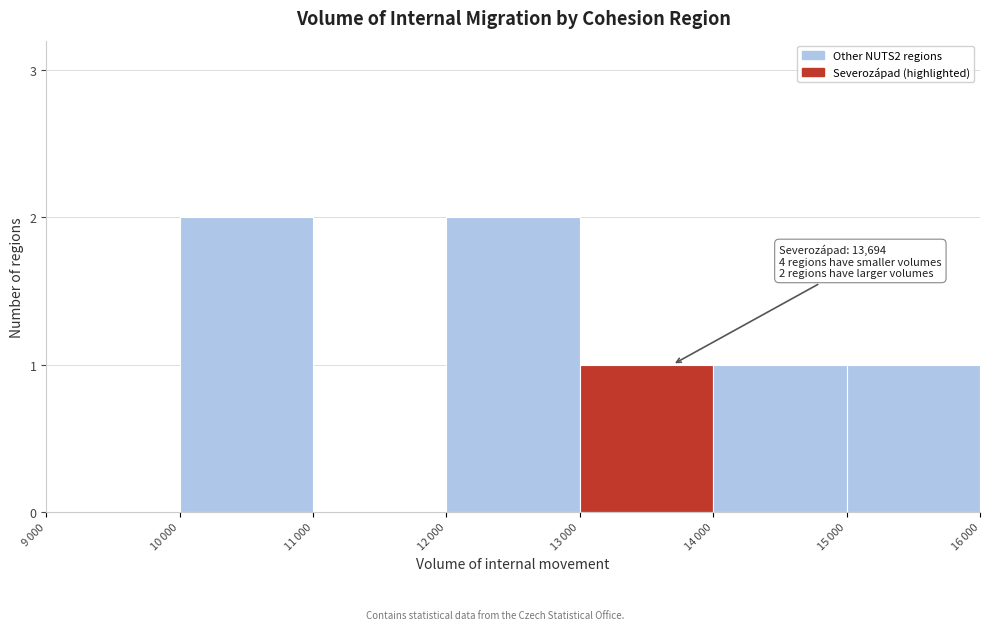

How many distinct data groups are displayed?

1